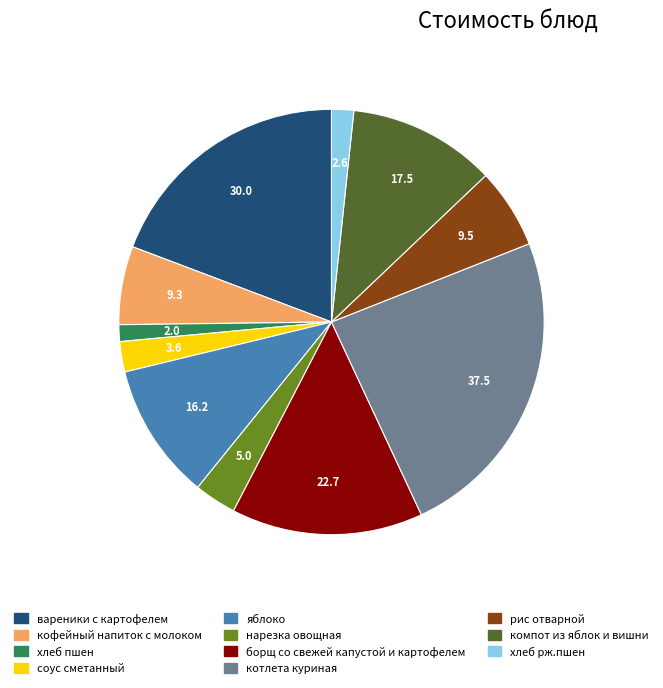

Approximately how many times larger is the value at соус сметанный compared to кофейный напиток с молоком?

0.4